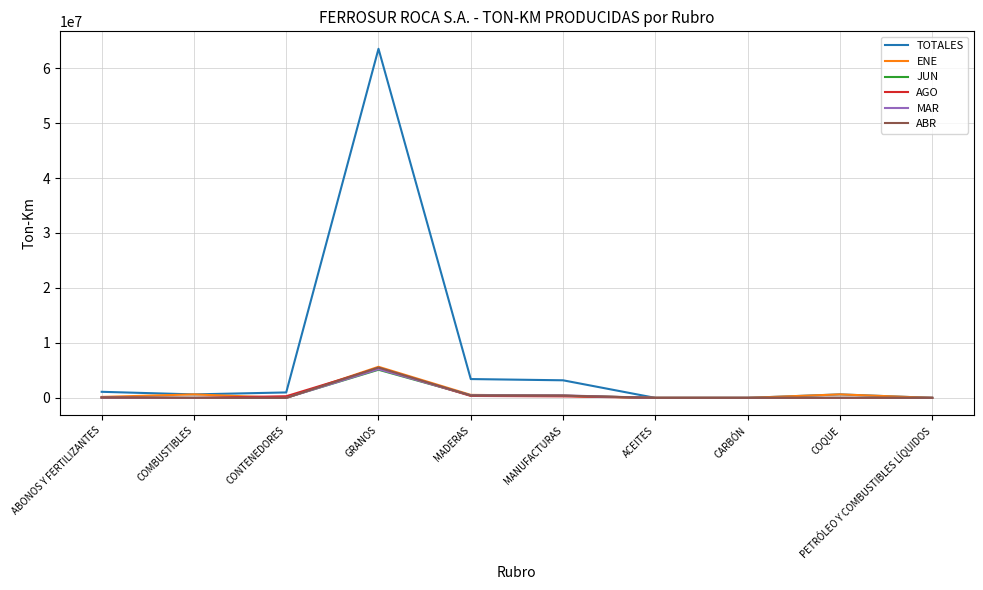

What is the maximum value shown in the chart?

63512550.0